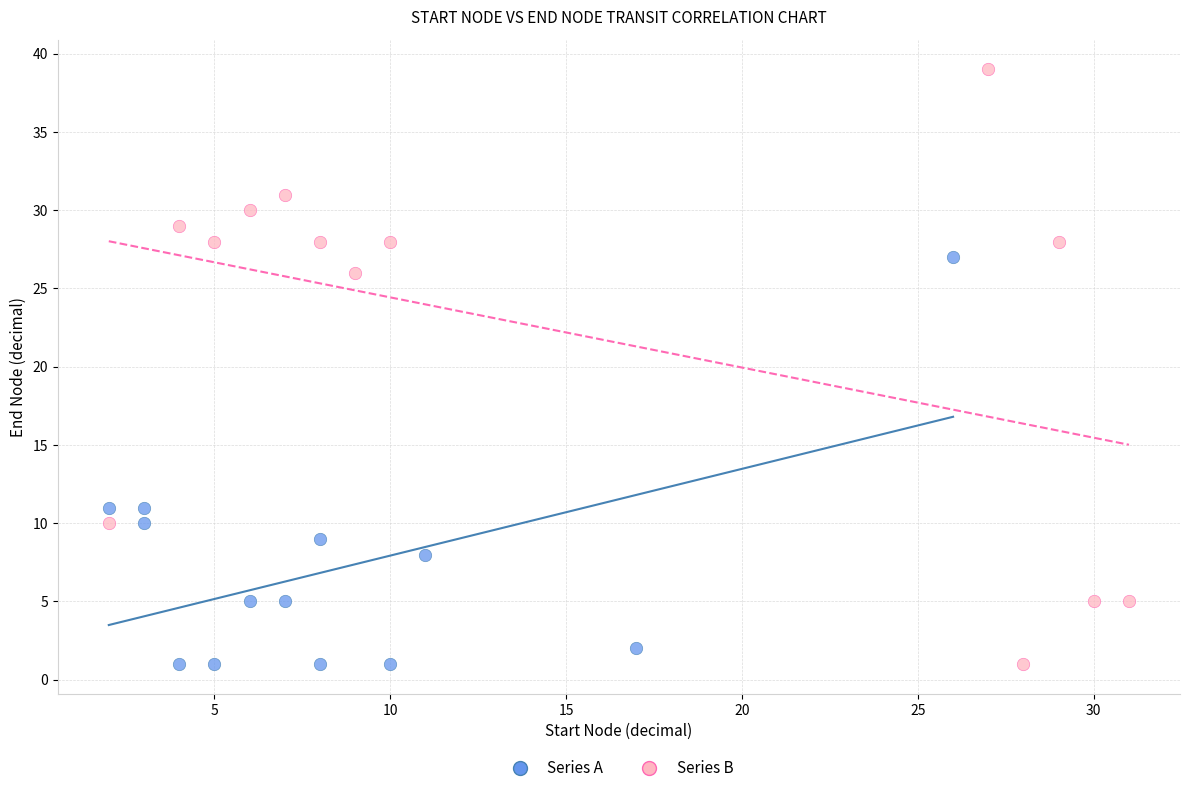

Which series has the largest Y range (max minus min)?

Series B